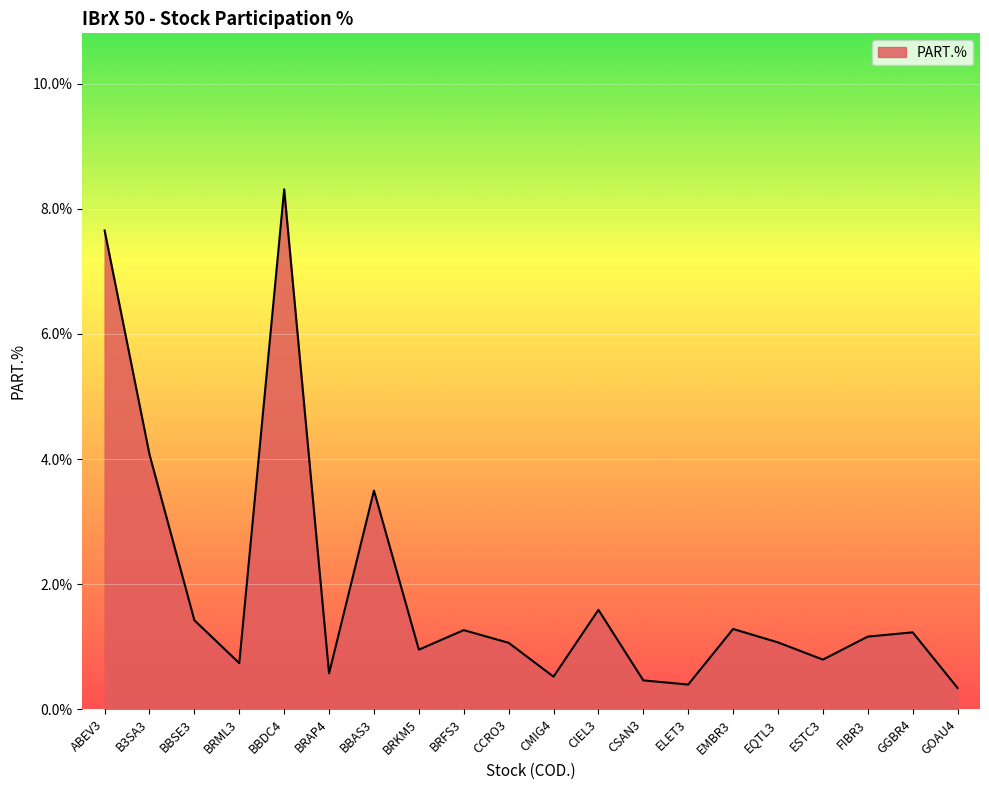

What position from the left is CCRO3?

10